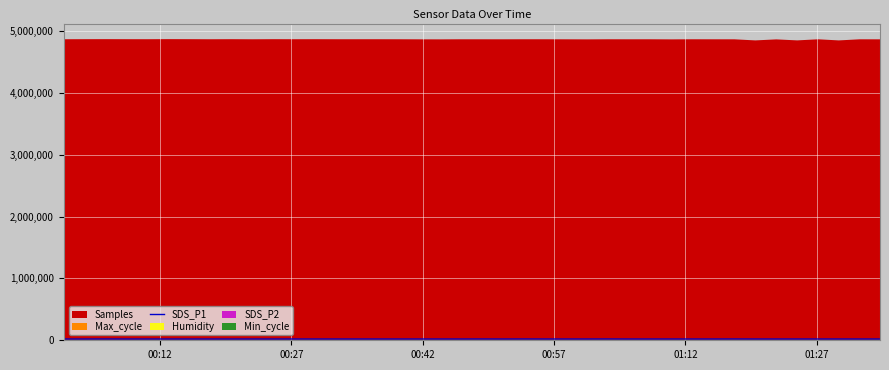

What is the smallest value displayed?

20181